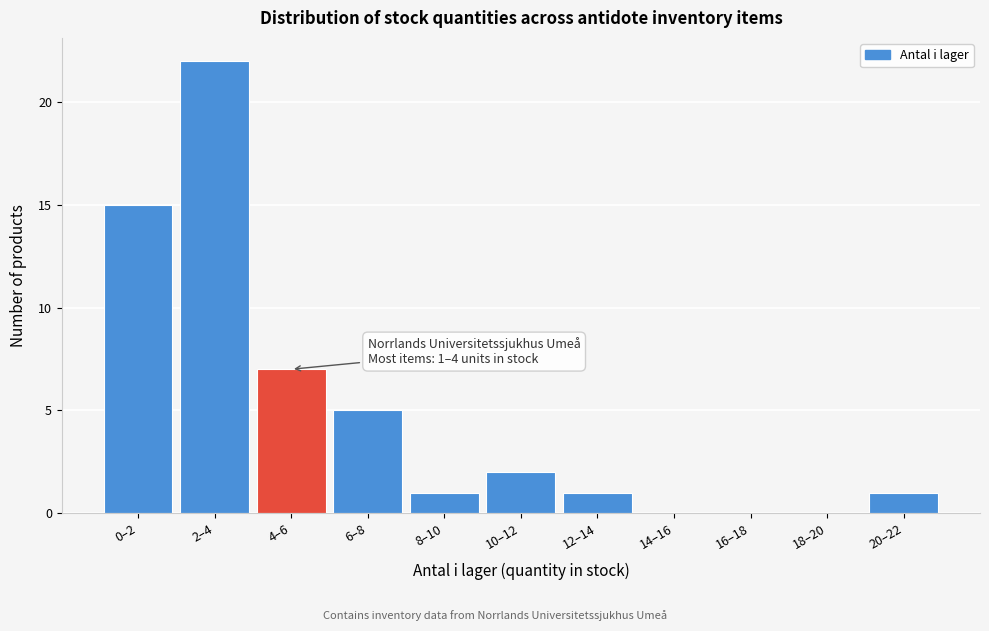

Reading left to right, transcribe all the data shown in this chart.

0–2=15	2–4=22	4–6=7	6–8=5	8–10=1	10–12=2	12–14=1	14–16=0	16–18=0	18–20=0	20–22=1